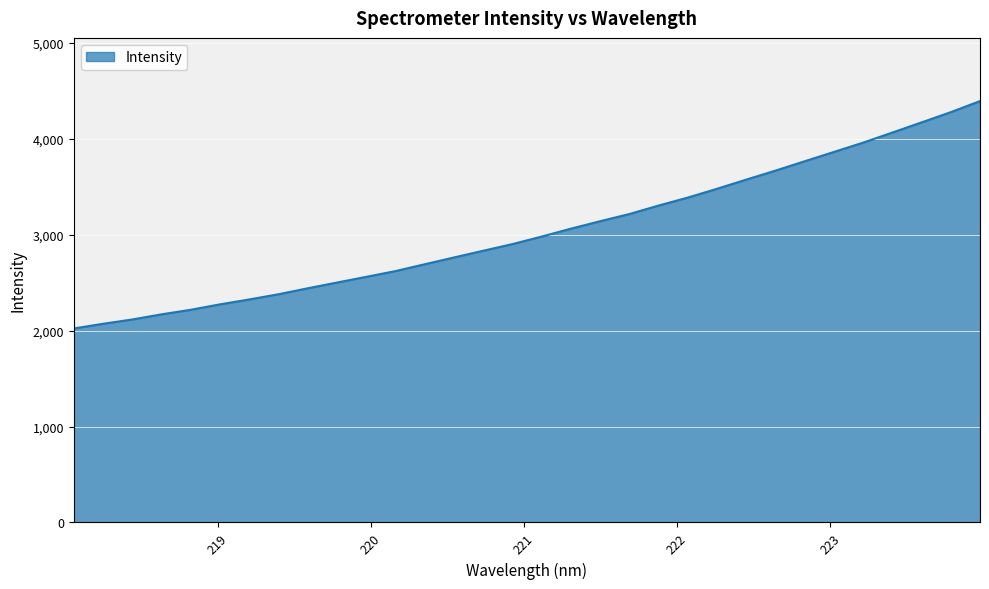

What is the difference between the maximum and minimum values?

2369.6